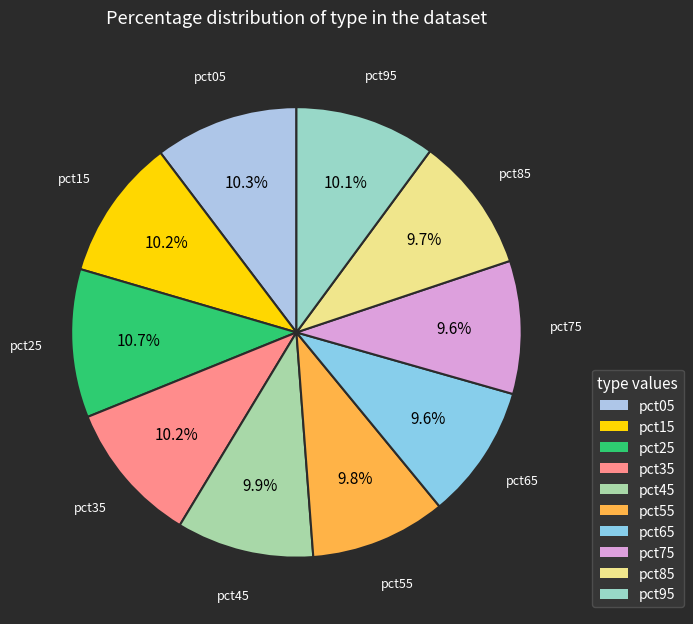

What percentage is NOT represented by pct55?

90.2%